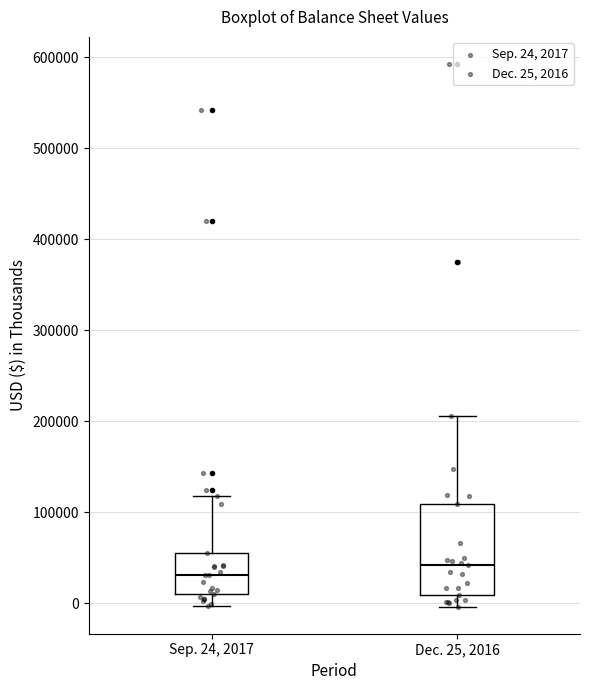

Which box is the tallest, from its lower edge to its upper edge?

Dec. 25, 2016